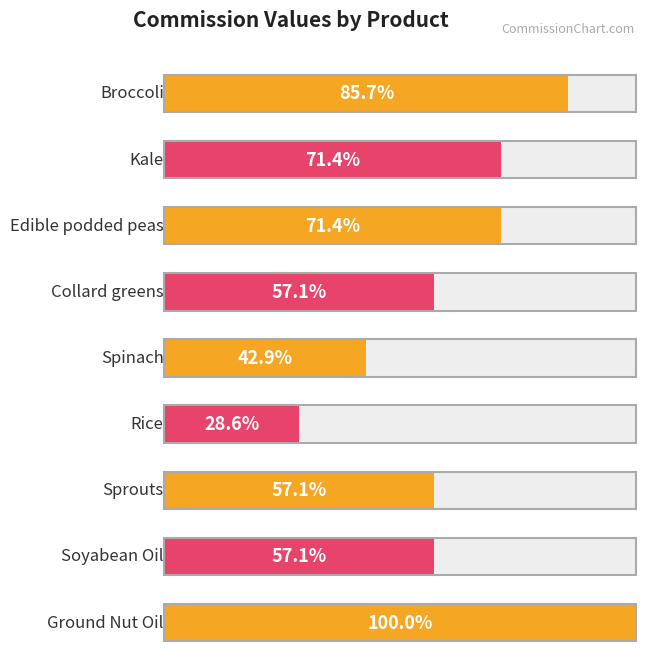

Reading right to left, extract all data points from this chart.

Ground Nut Oil=7	Soyabean Oil=4	Sprouts=4	Rice=2	Spinach=3	Collard greens=4	Edible podded peas=5	Kale=5	Broccoli=6